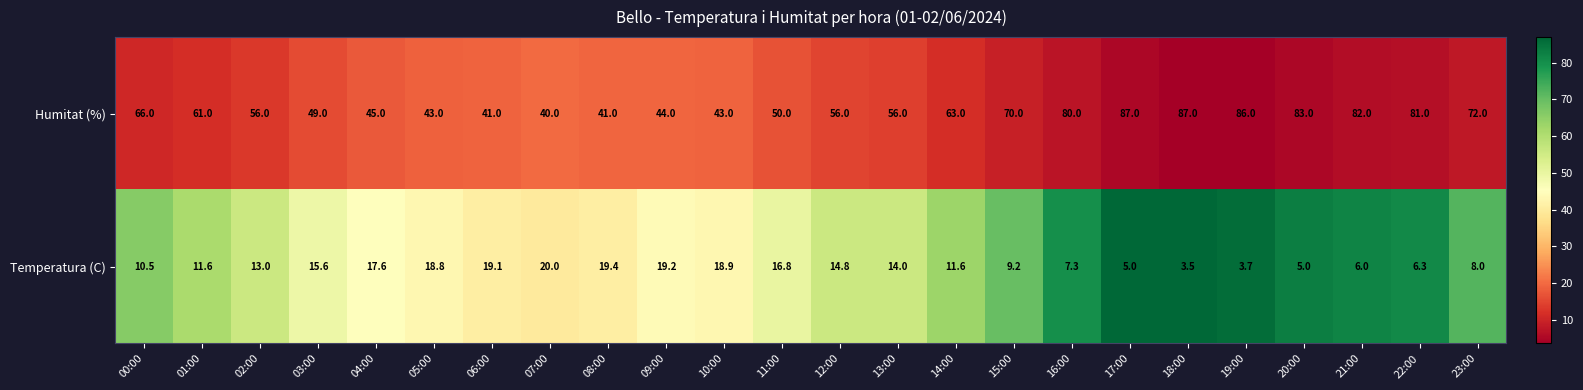

Which label corresponds to the smallest value in the chart?

18:00